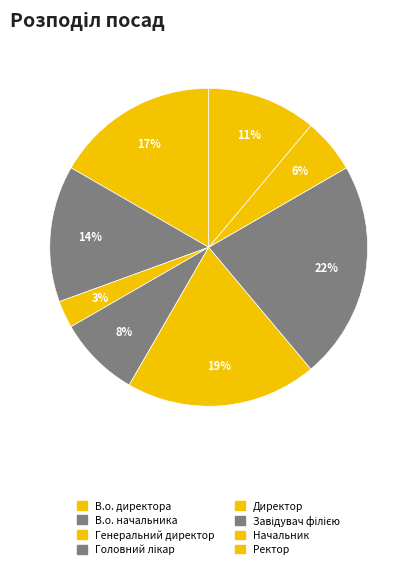

Is Генеральний директор the majority of the pie?

No